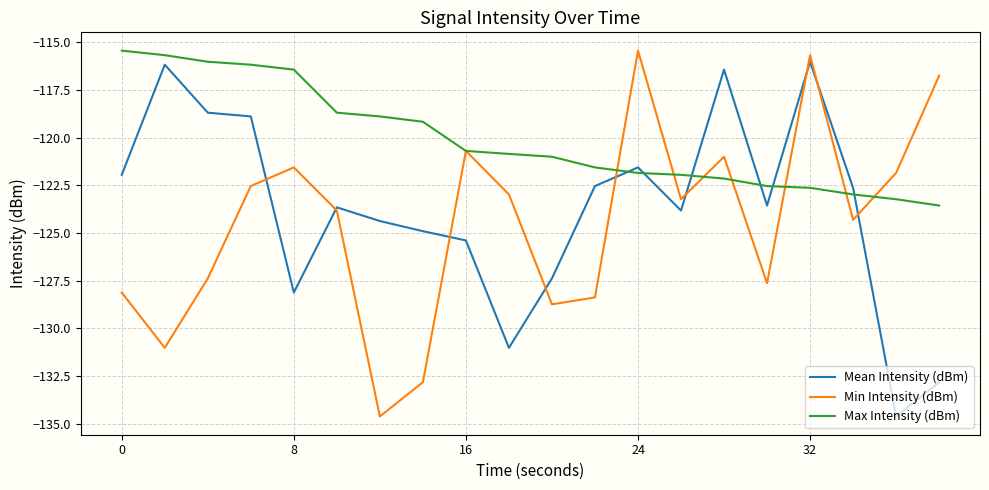

What is the sum of all Mean Intensity (dBm) values?

-2474.5